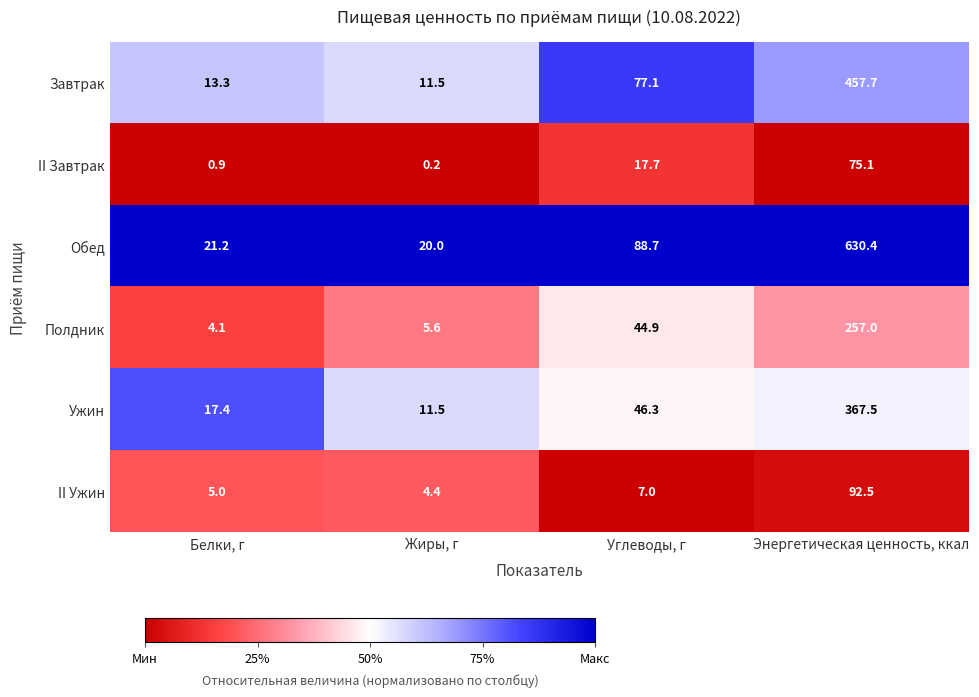

What is the total value across all series at Жиры, г?

53.2